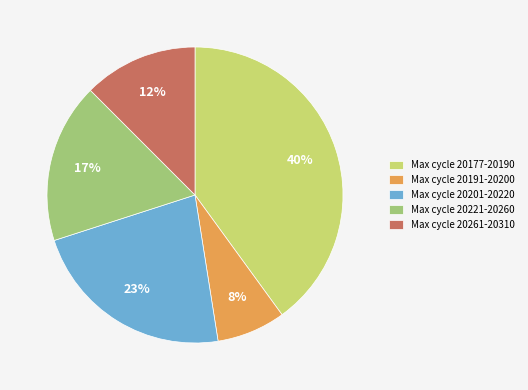

How many slices are in this pie chart?

5